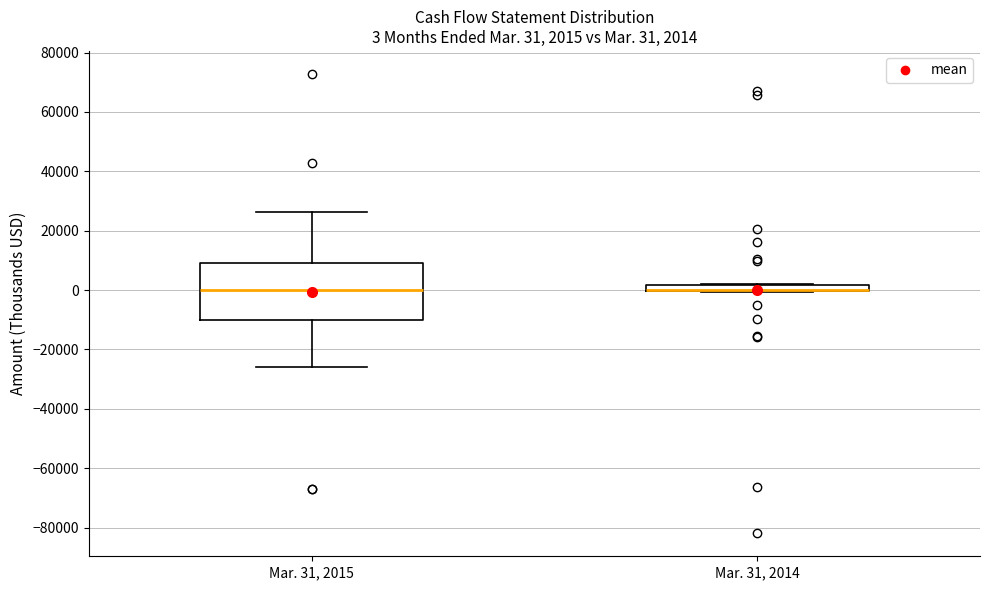

Which box is the tallest, from its lower edge to its upper edge?

Mar. 31, 2015